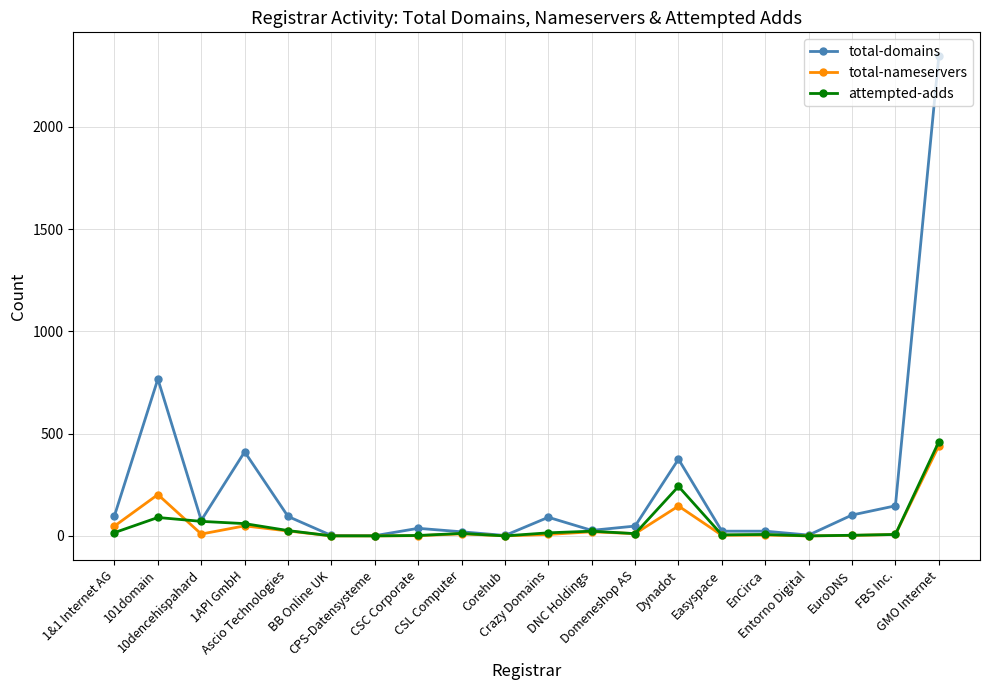

How many lines are shown in the chart?

3